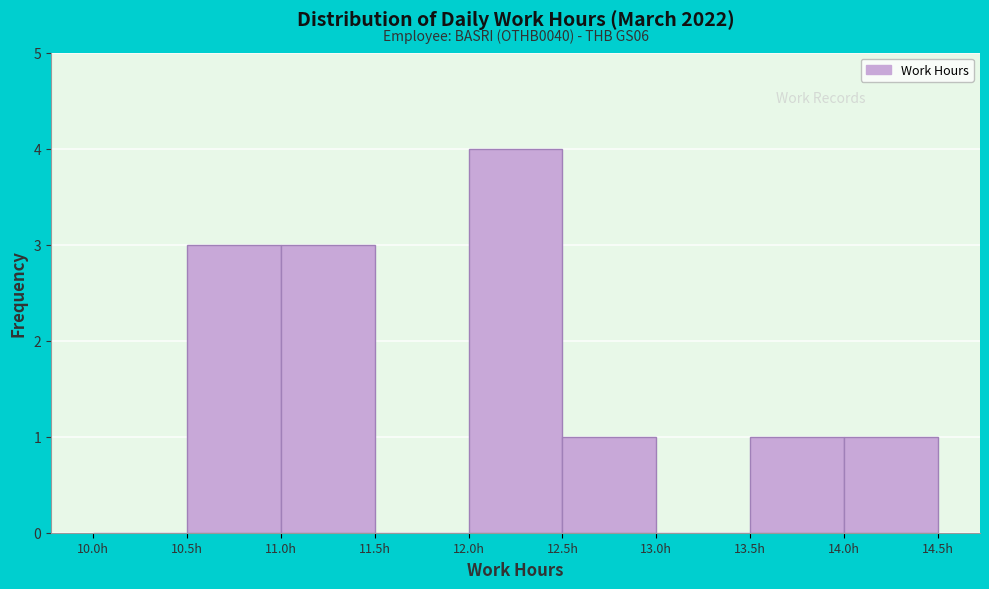

Over which range of the x-axis is the bar tallest?

12.0 to 12.5